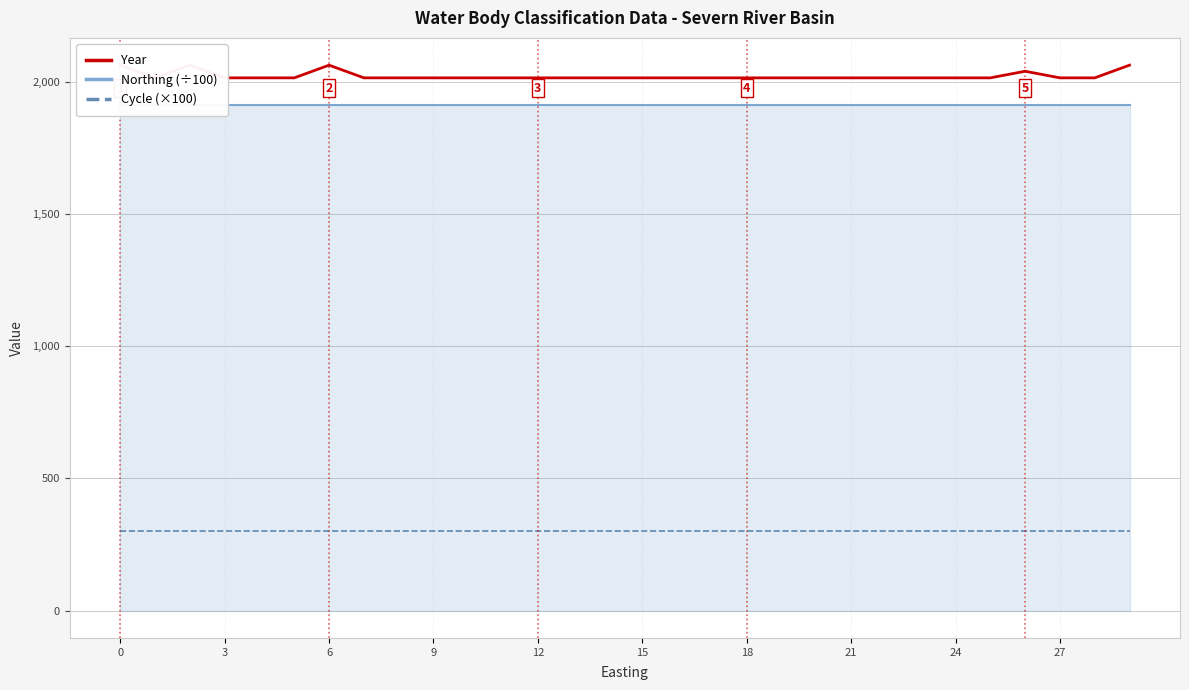

Which series has the widest spread of values?

Year